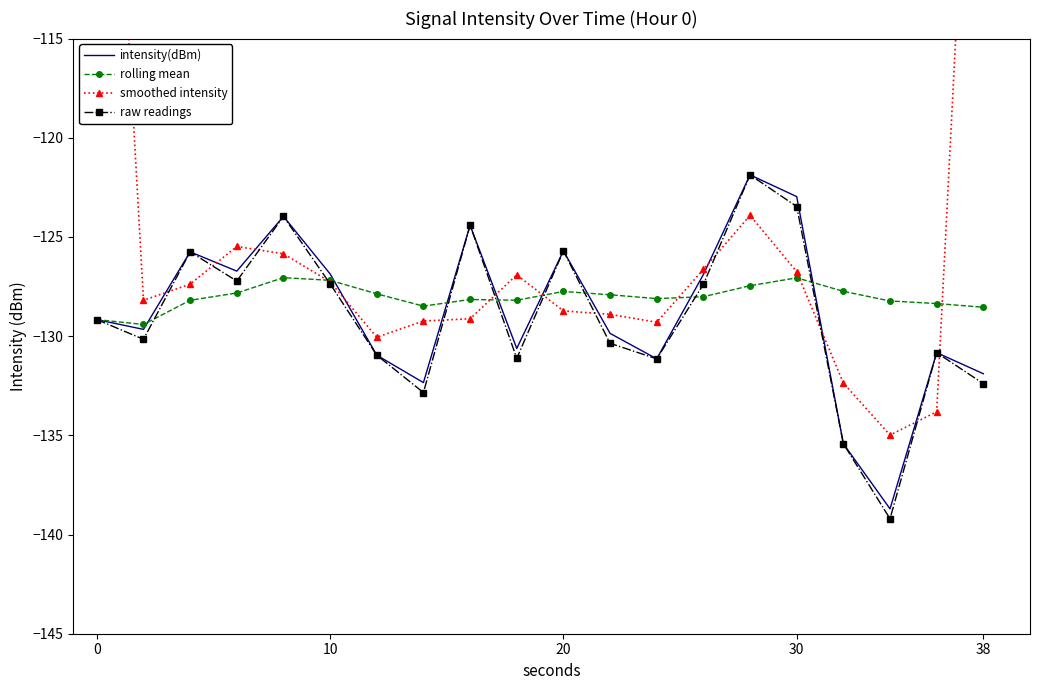

What is the lowest value of the intensity(dBm) series?

-138.7